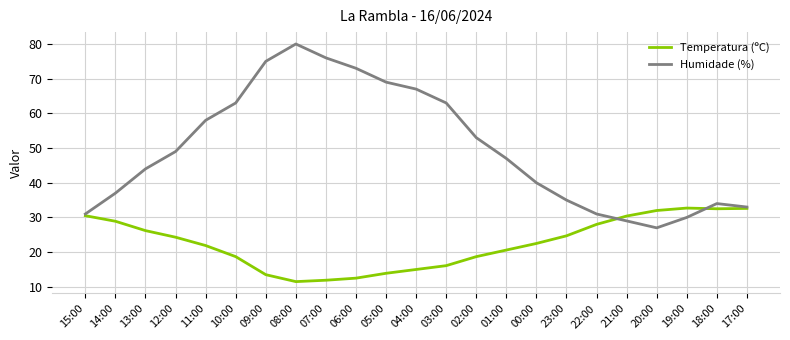

At 04:00, list the series in order from smallest to largest.

Temperatura (ºC), Humidade (%)